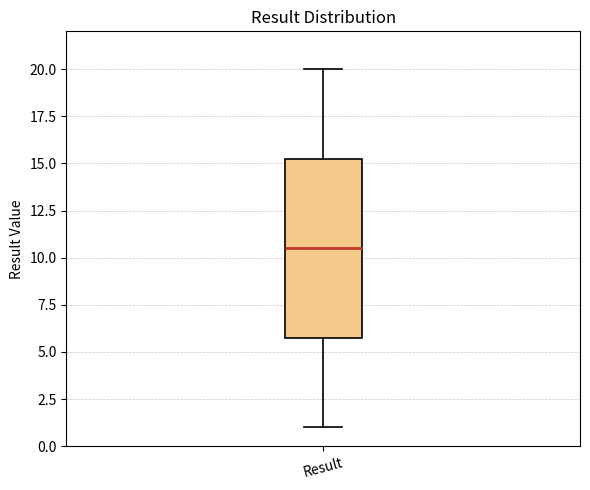

Transcribe this box plot: give where the median line is, the range the box spans, and where the two whiskers end, as read against the y-axis. The values are not printed on the chart, so give them approximately, as read against the axis.

median 10.5, box 6.0 to 15.5, whiskers 1.0 to 20.0